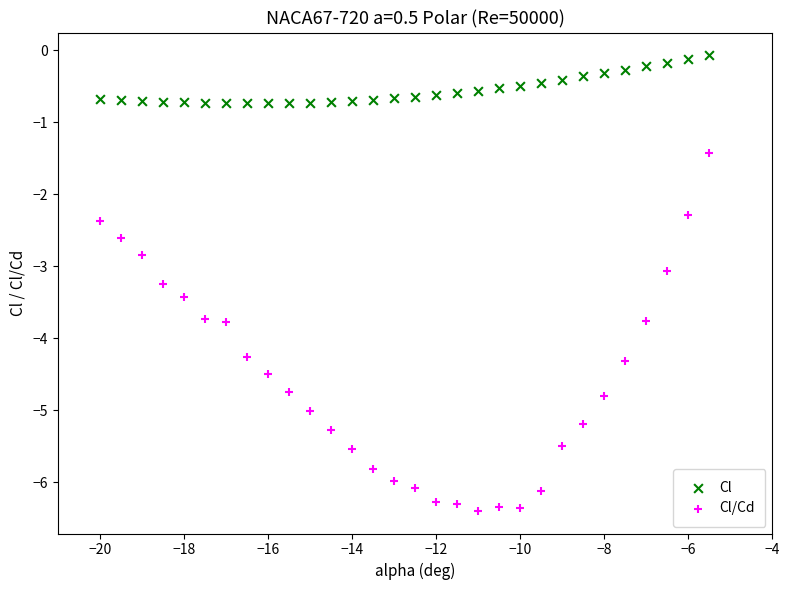

Which series contains the lowest Y value?

Cl/Cd